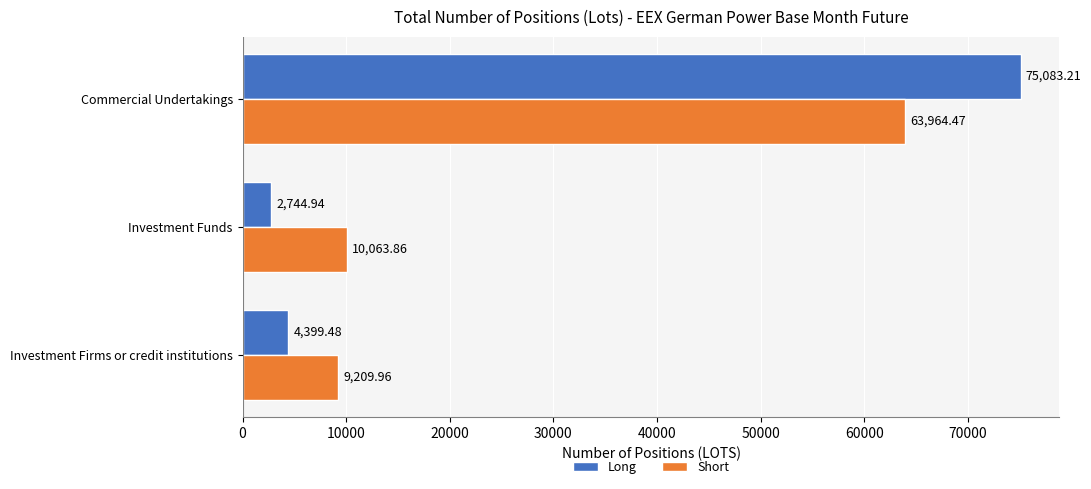

What is the difference between the maximum and minimum values in the Long series?

72338.3